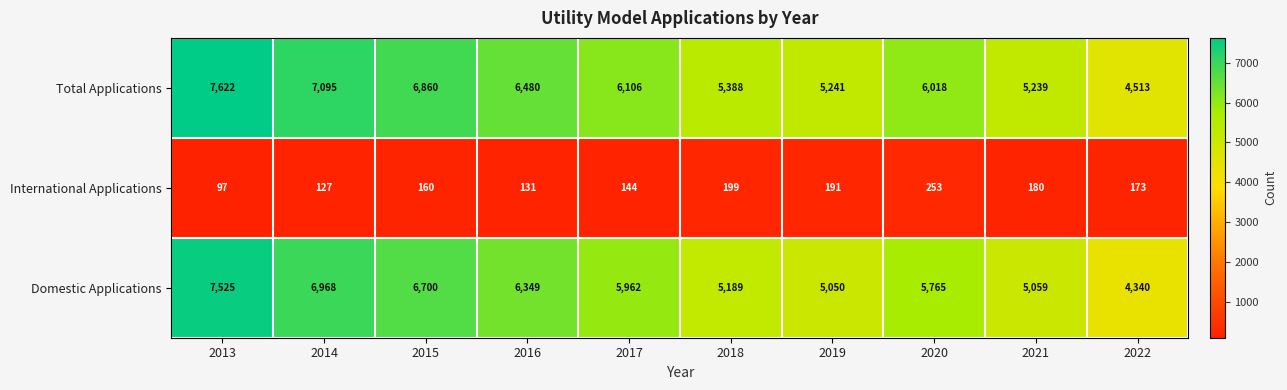

Which series has the largest total across all categories?

row_0